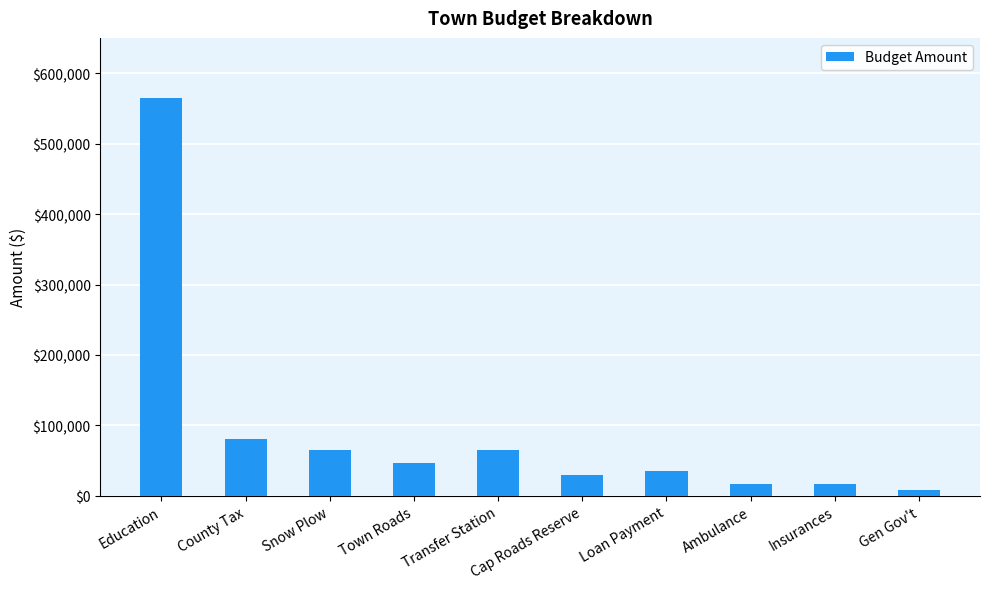

True or false: the data shows 65000.0 at Snow Plow.

True